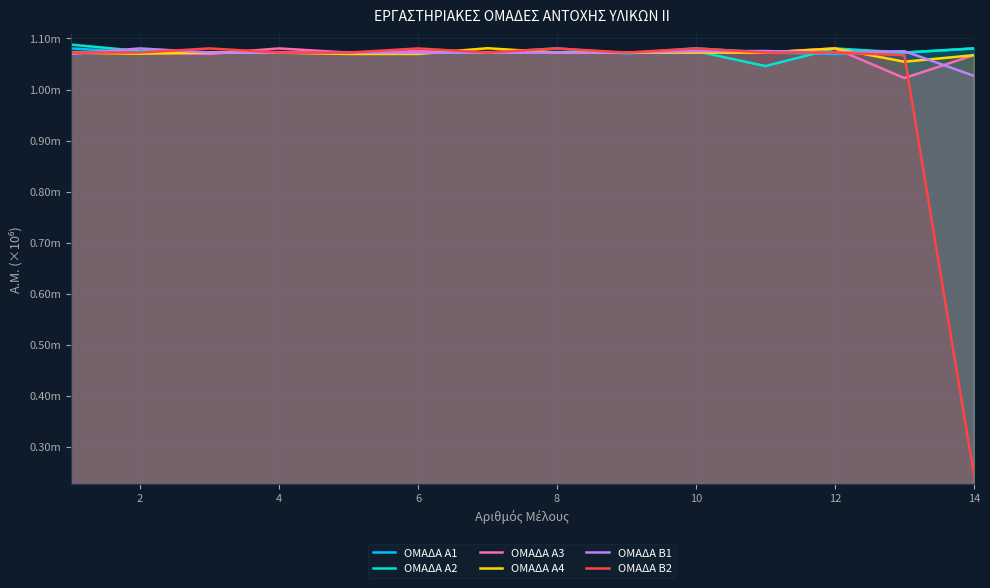

What are all the series names shown in the legend?

ΟΜΑΔΑ Α1, ΟΜΑΔΑ Α2, ΟΜΑΔΑ Α3, ΟΜΑΔΑ Α4, ΟΜΑΔΑ Β1, ΟΜΑΔΑ Β2